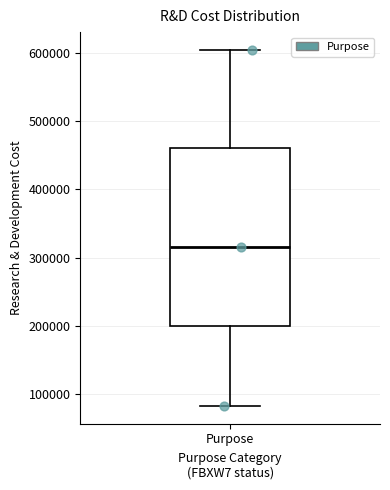

Where does the upper whisker of the box for Purpose end on the y-axis? The values are not printed on the chart, so give them approximately, as read against the axis.

600000